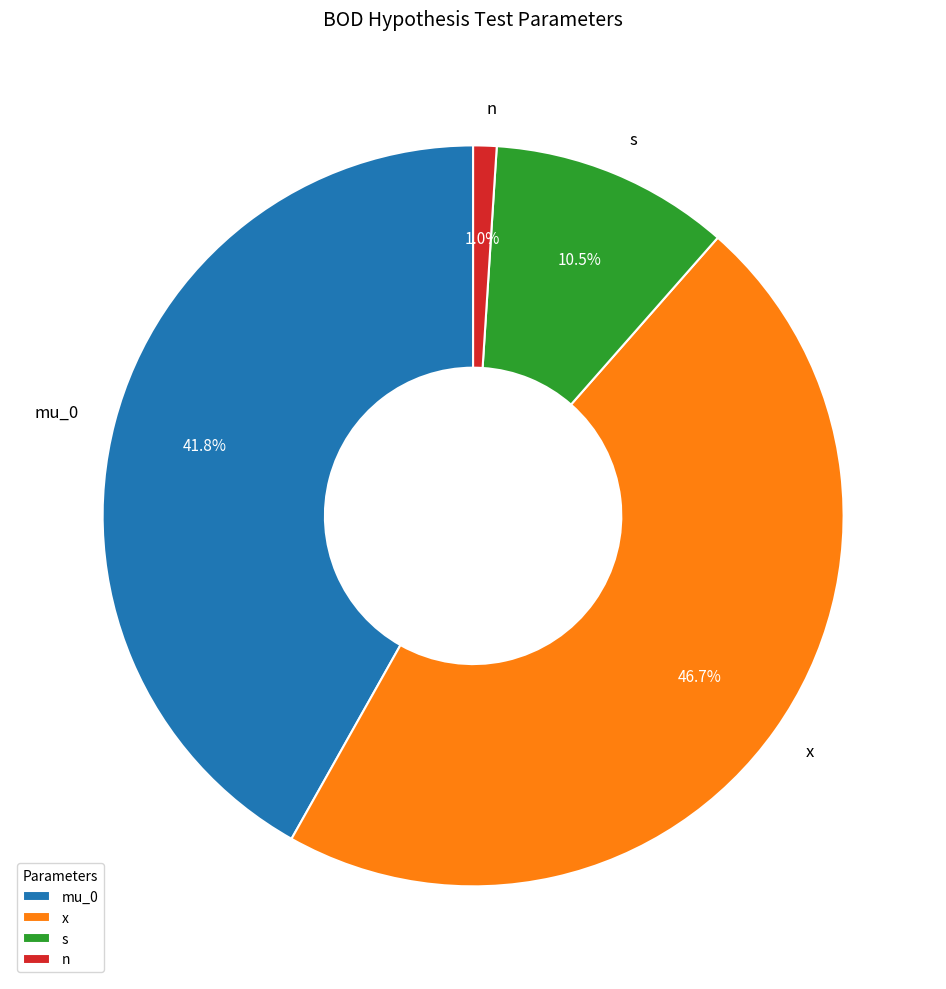

The mu_0 slice represents 29% of the pie. True or false?

False